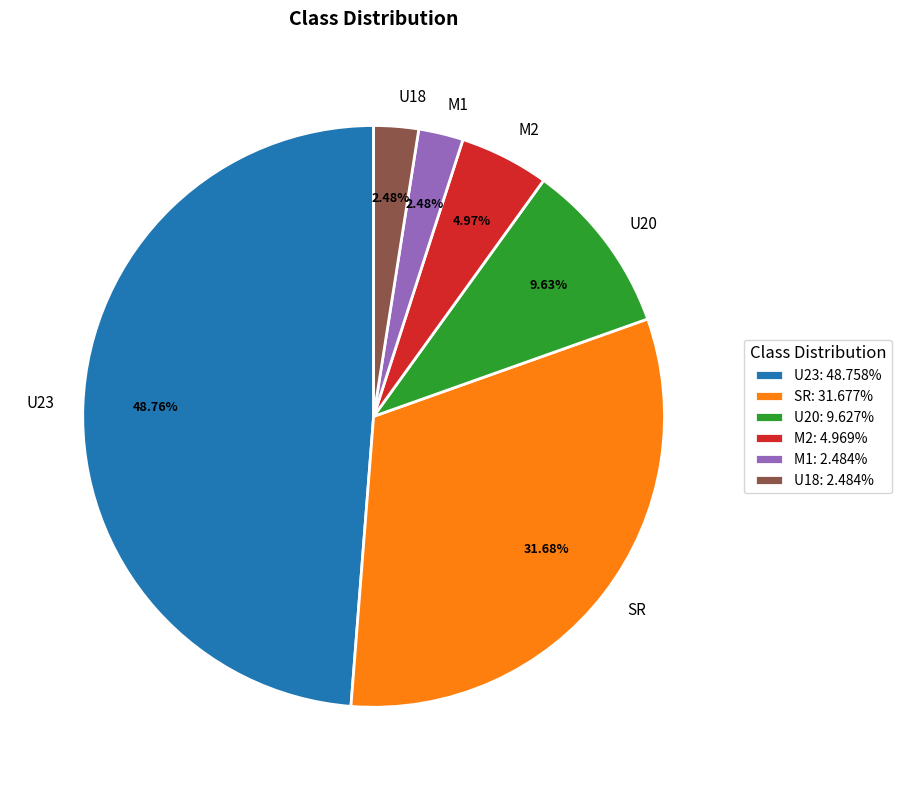

Between SR and U23, which is larger?

U23